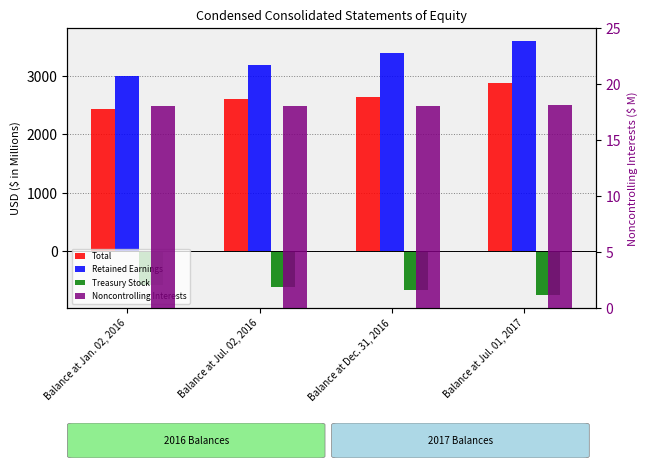

At how many categories does at least one series exceed 1684?

4